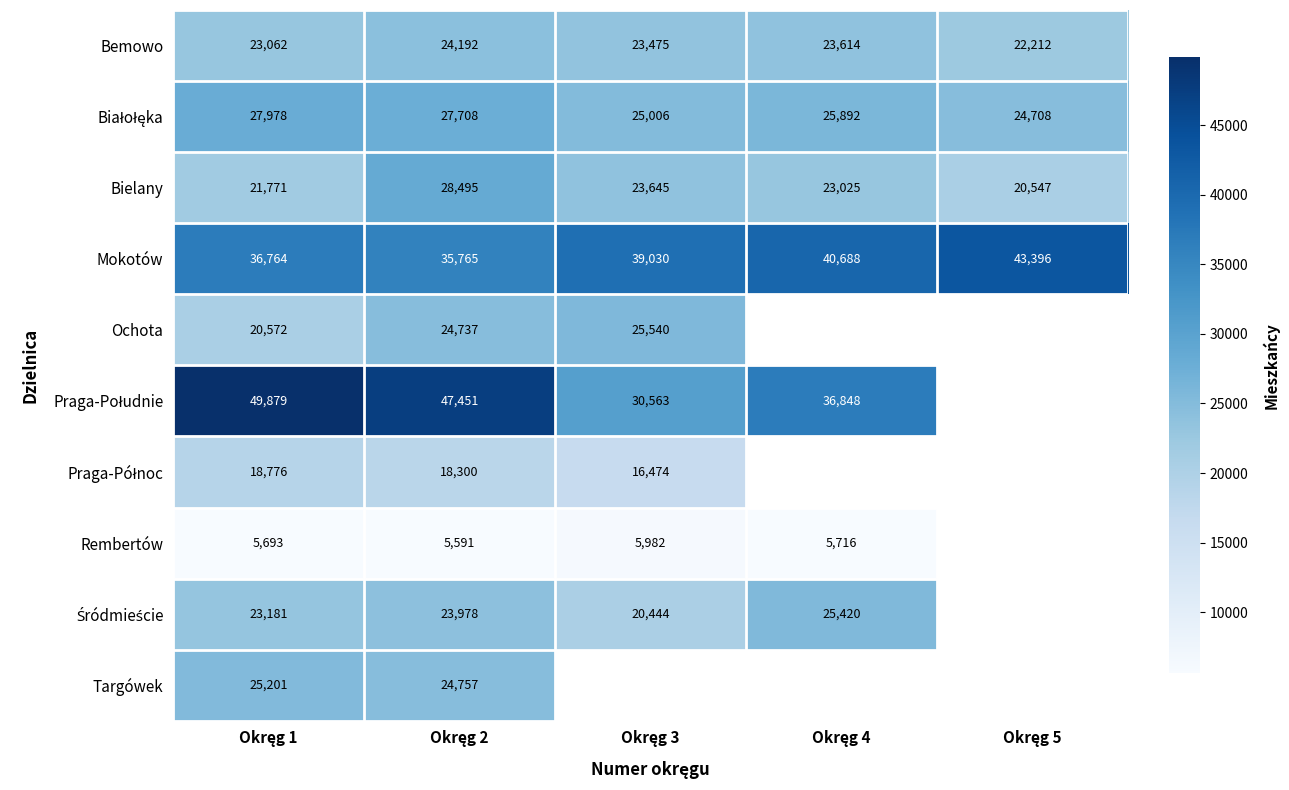

What is the difference between the maximum and second lowest values in the Bemowo series?

1130